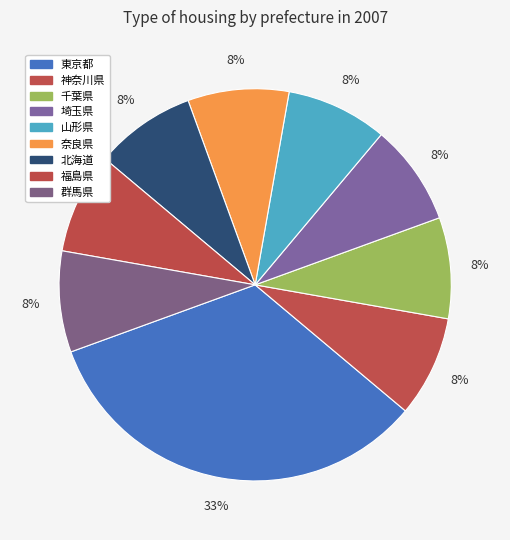

How many slices are in this pie chart?

9